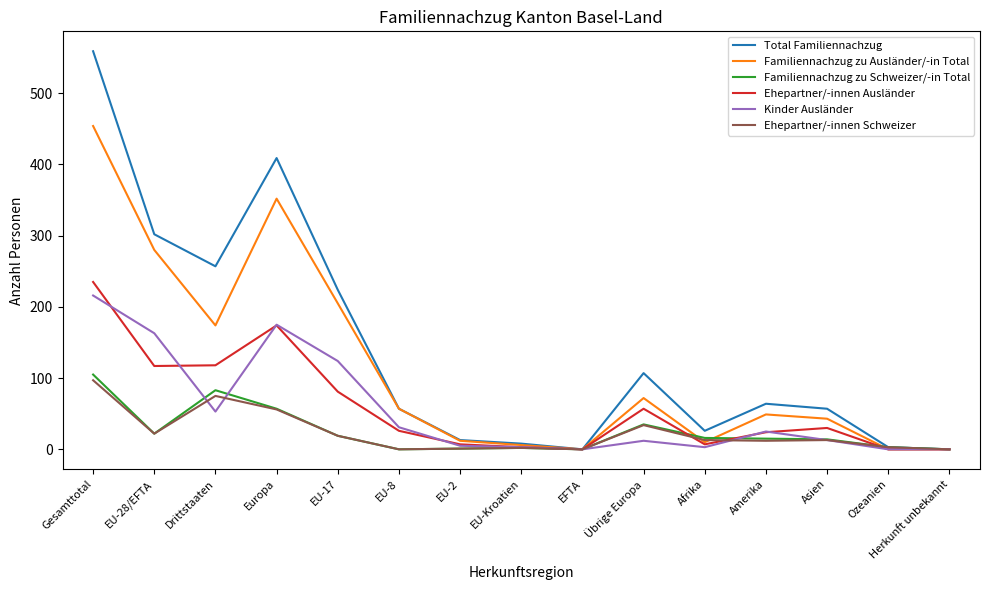

Where is Familiennachzug zu Ausländer/-in Total nearest to the value 227?

EU-17